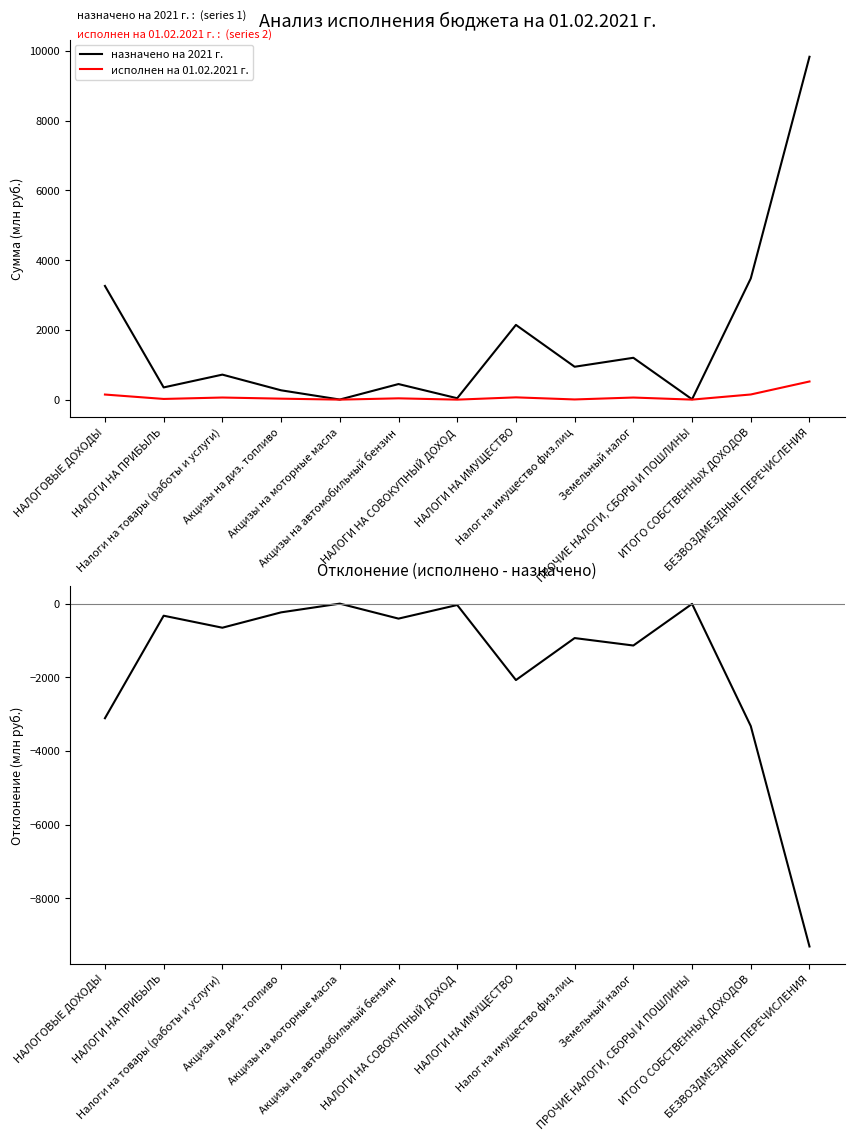

Which series has the largest total across all categories?

назначено на 2021 г.